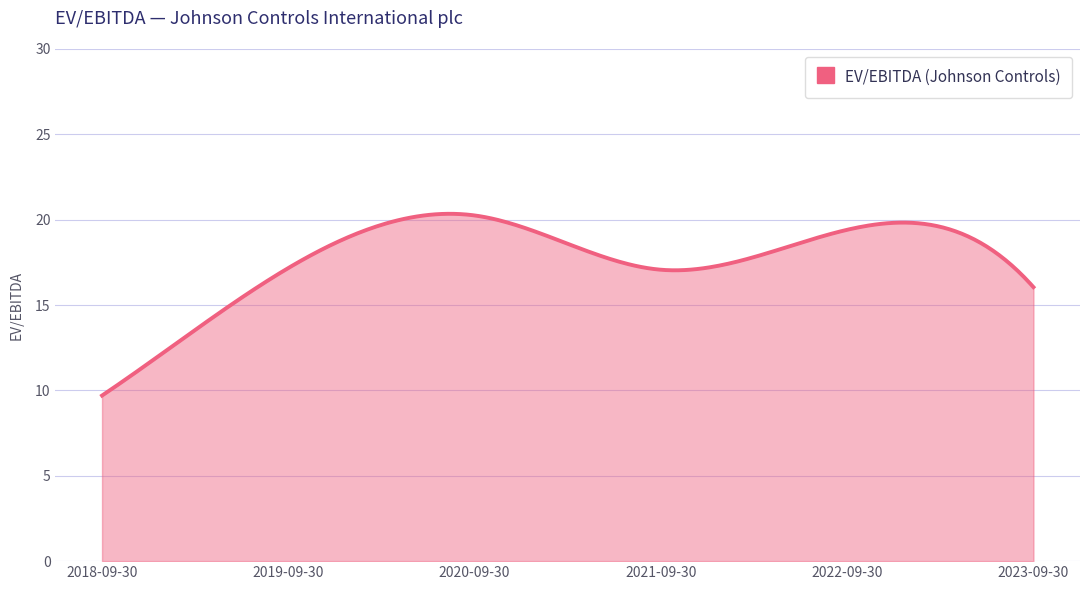

What is the difference between the maximum and minimum values?

10.6